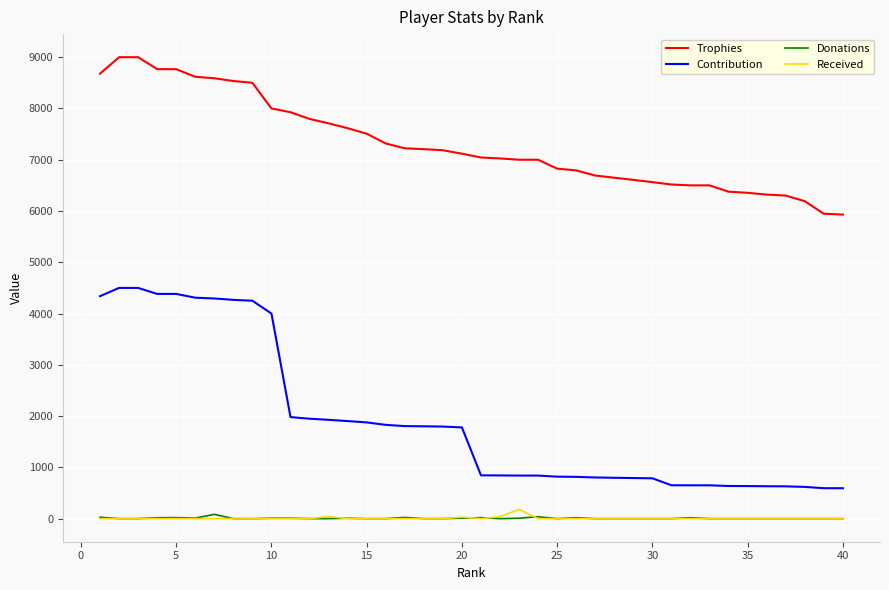

What is the minimum value for Trophies?

5930